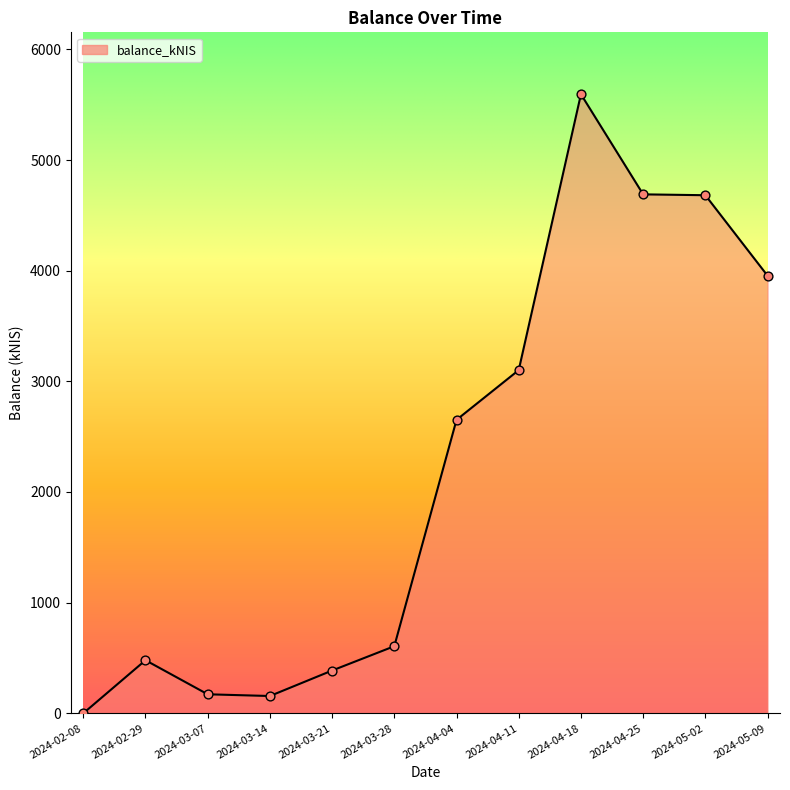

Between 2024-03-14 and 2024-02-08, which is larger?

2024-03-14